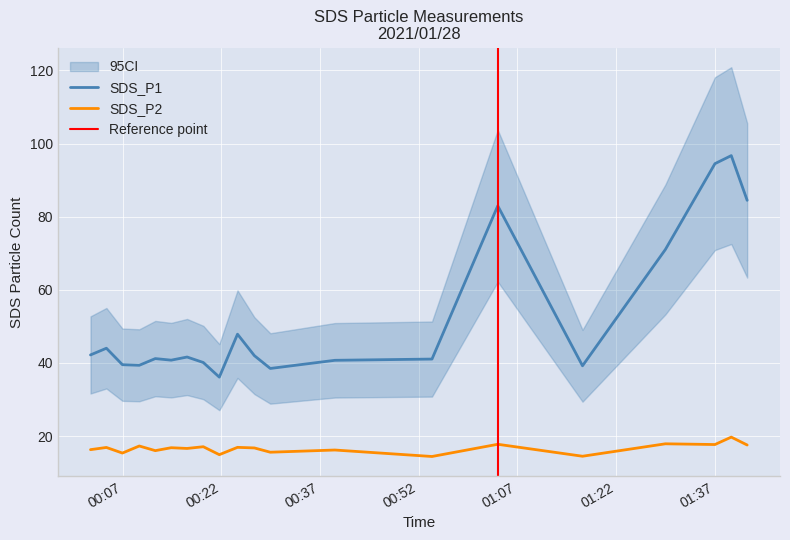

True or false: SDS_P1 has a value of 84.5 at 2021/01/28 01:41.

True